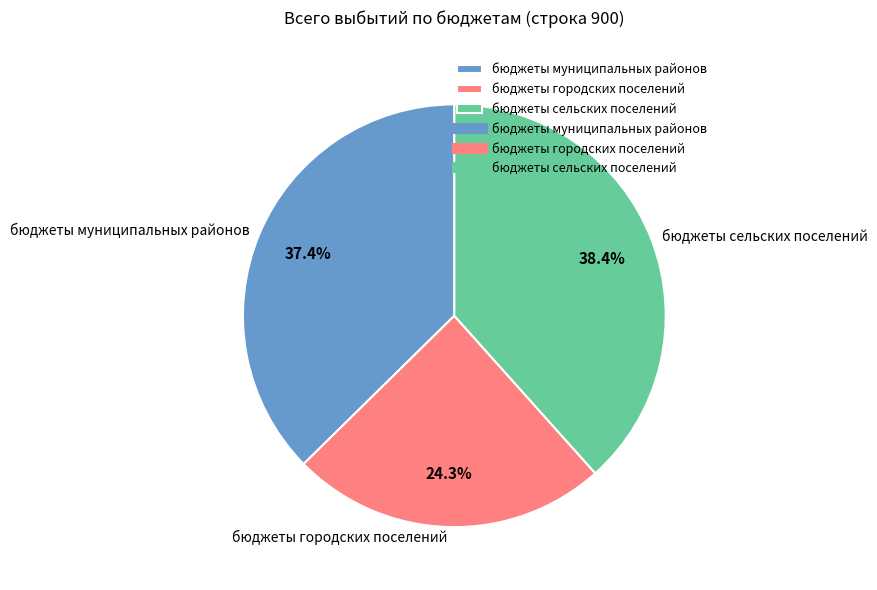

What percentage is the бюджеты муниципальных районов slice, to the nearest percent?

37%